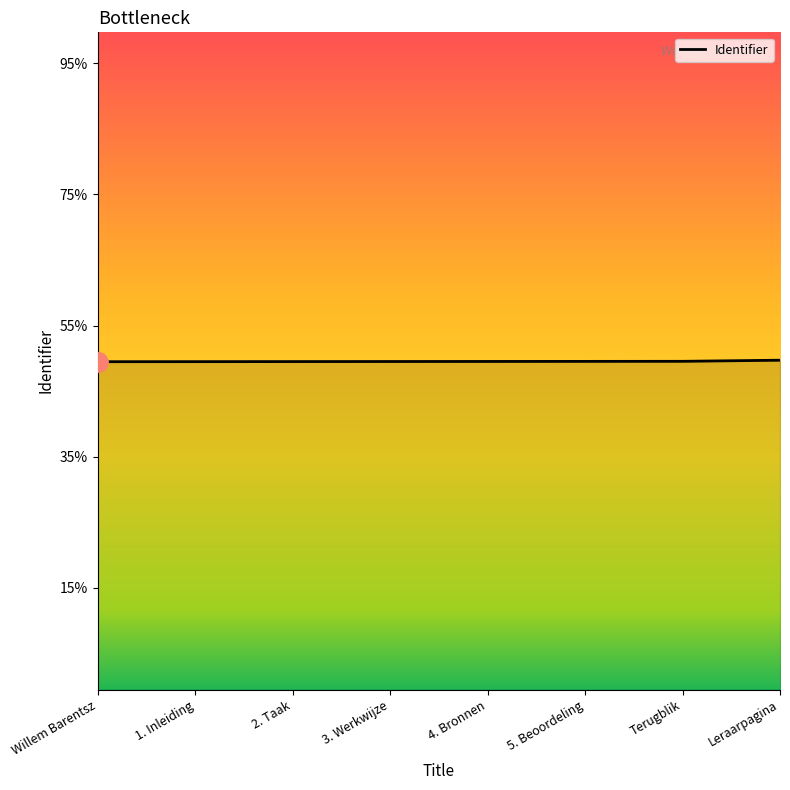

Reading right to left, what are all the values shown in this chart?

Leraarpagina=2661472	Terugblik=2661455	5. Beoordeling=2661454	4. Bronnen=2661453	3. Werkwijze=2661452	2. Taak=2661451	1. Inleiding=2661450	Willem Barentsz=2661449